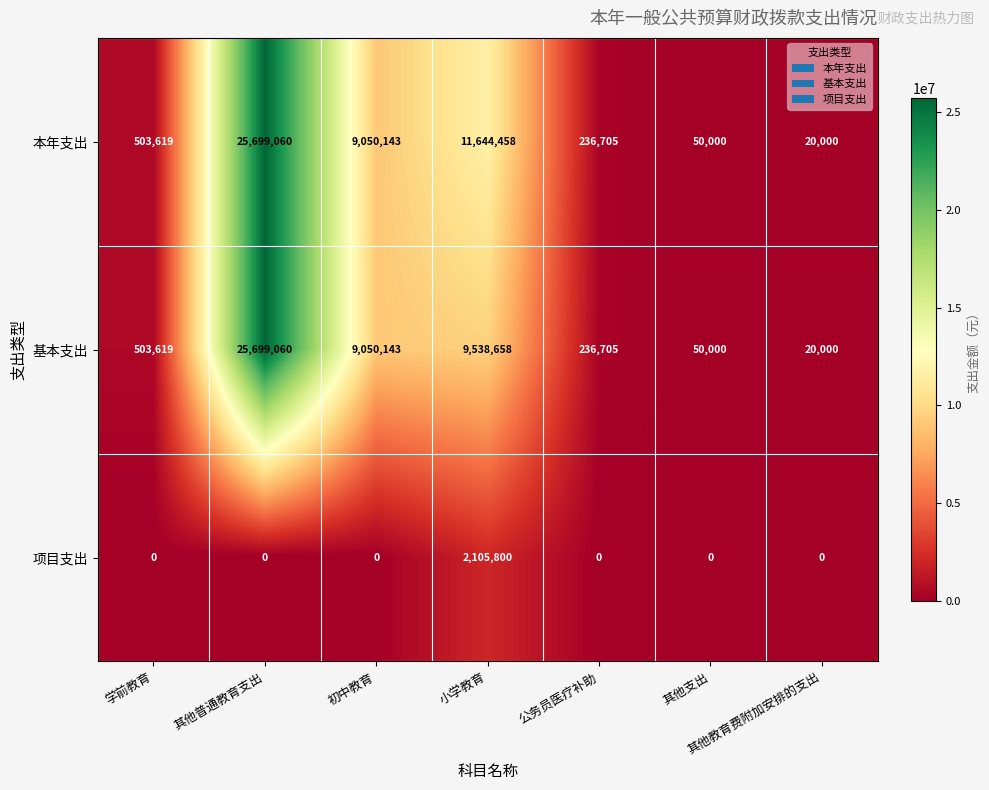

What is the minimum value for 基本支出?

20000